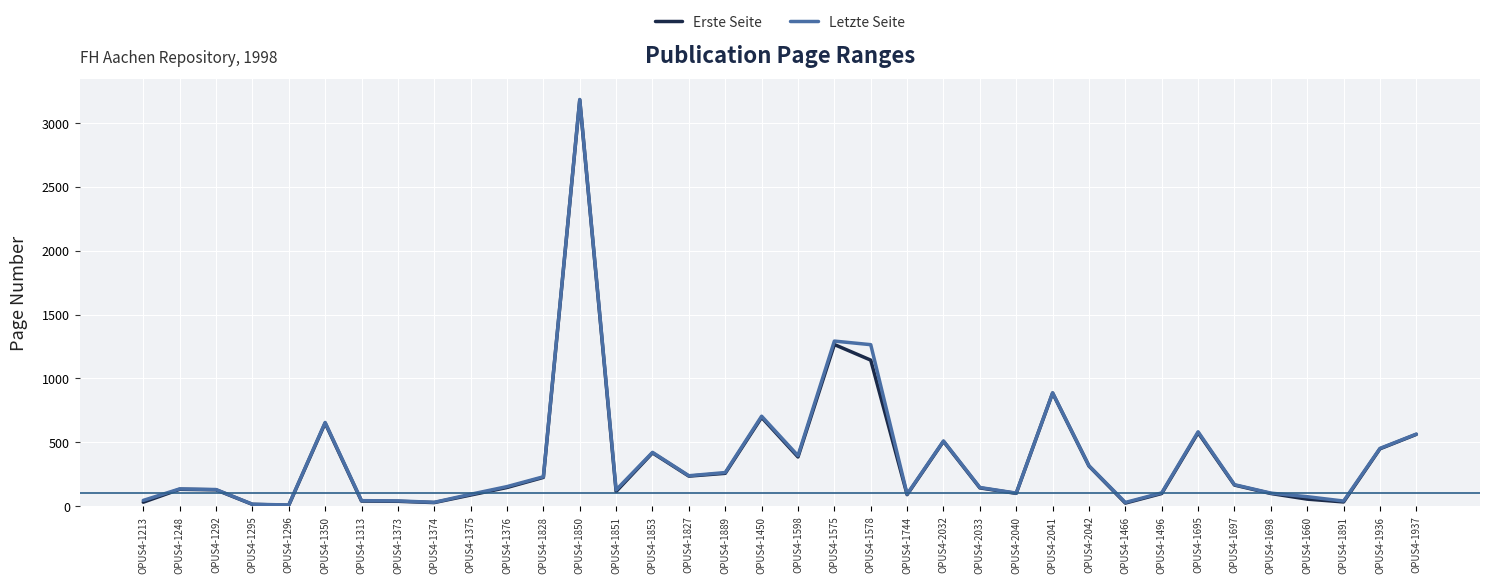

What is the total value across all series at OPUS4-1660?

129